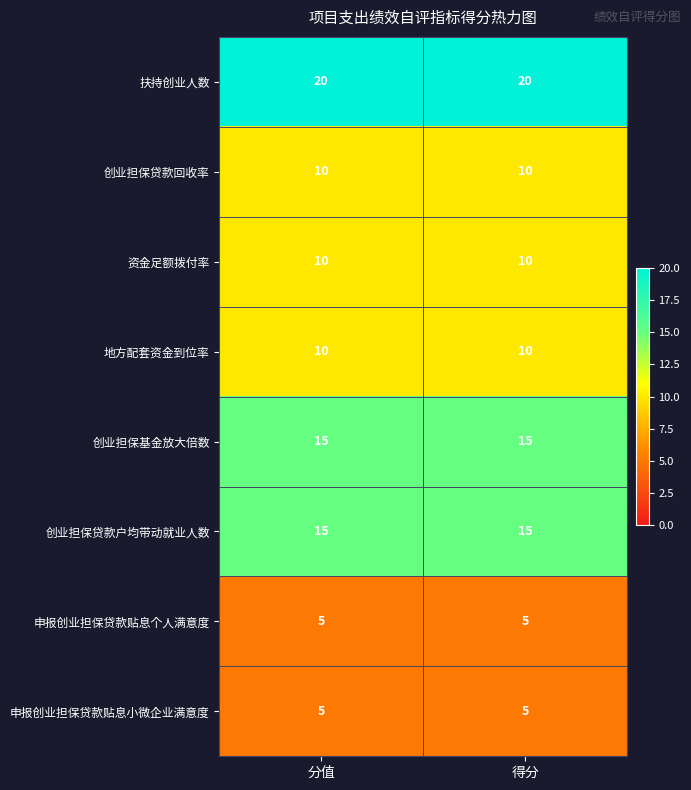

Reading left to right, extract all data points from this chart.

扶持创业人数: 分值=20	得分=20
创业担保贷款回收率: 分值=10	得分=10
资金足额拨付率: 分值=10	得分=10
地方配套资金到位率: 分值=10	得分=10
创业担保基金放大倍数: 分值=15	得分=15
创业担保贷款户均带动就业人数: 分值=15	得分=15
申报创业担保贷款贴息个人满意度: 分值=5	得分=5
申报创业担保贷款贴息小微企业满意度: 分值=5	得分=5